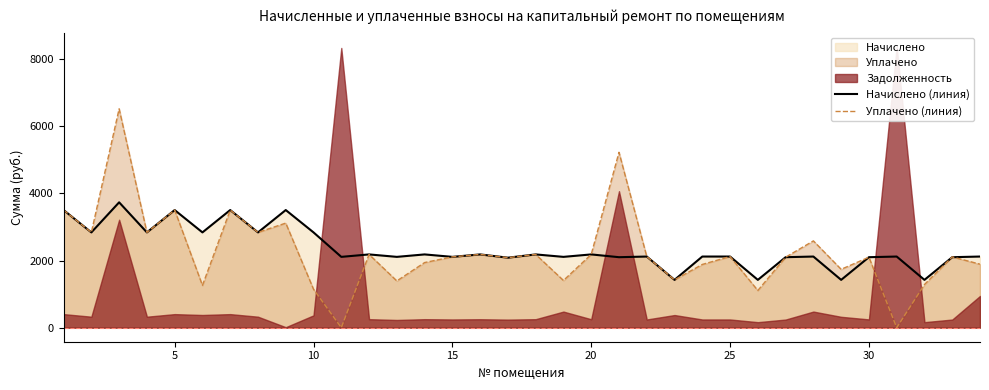

What is the lowest value of the Начислено (линия) series?

1424.0